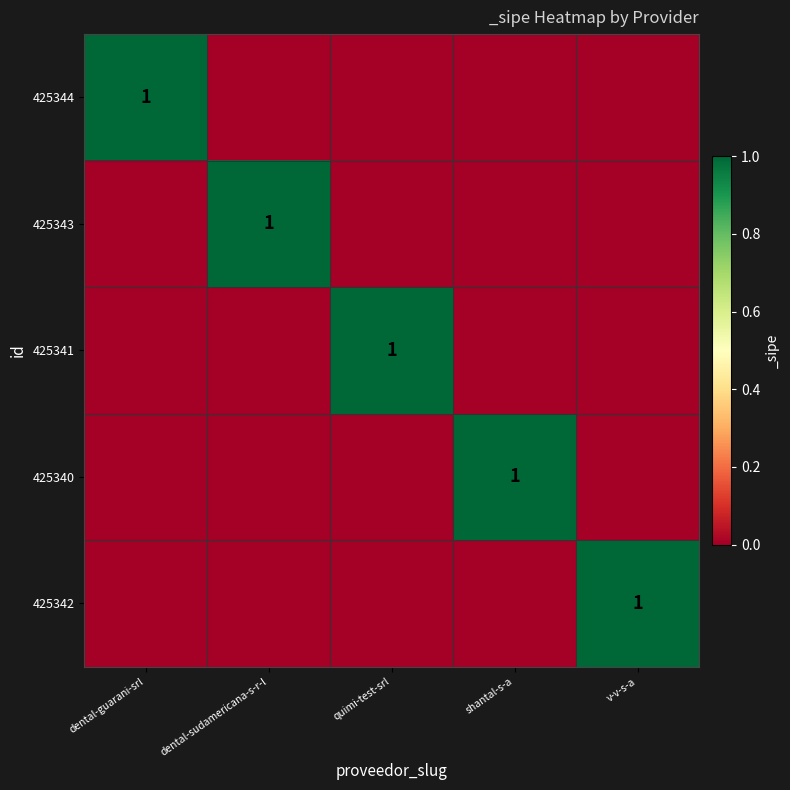

The value of 425341 at quimi-test-srl is 1. True or false?

True